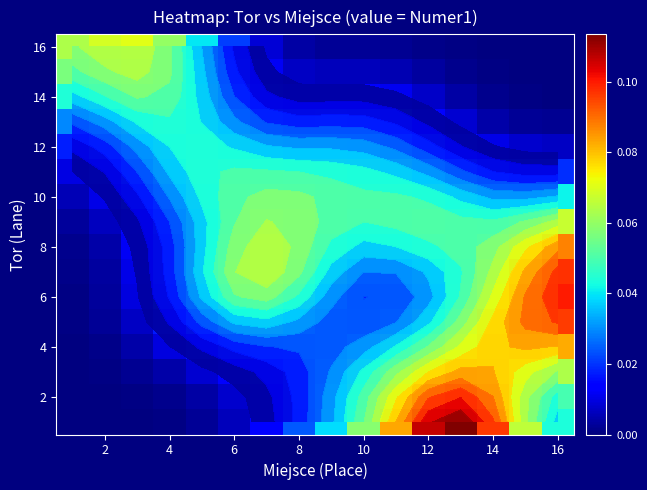

At which category does the chart reach its minimum across all series?

16